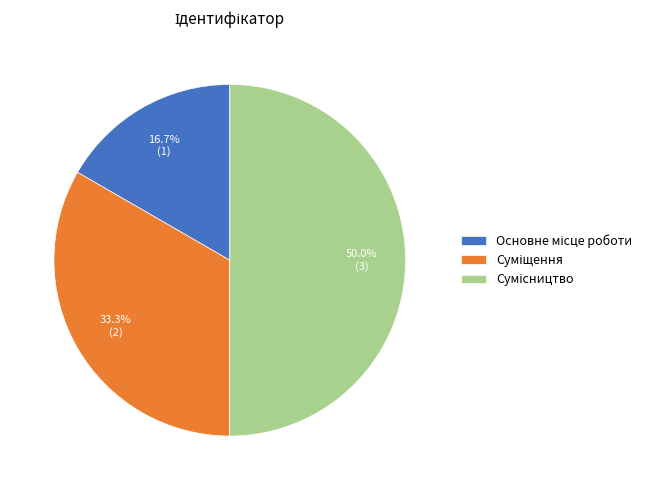

Is Сумісництво the majority of the pie?

No